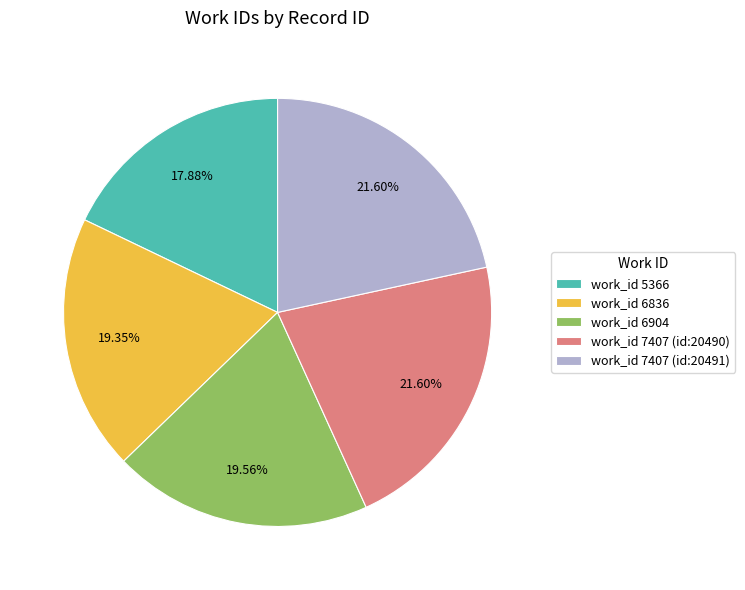

Does work_id 6904 account for over 50% of the chart?

No